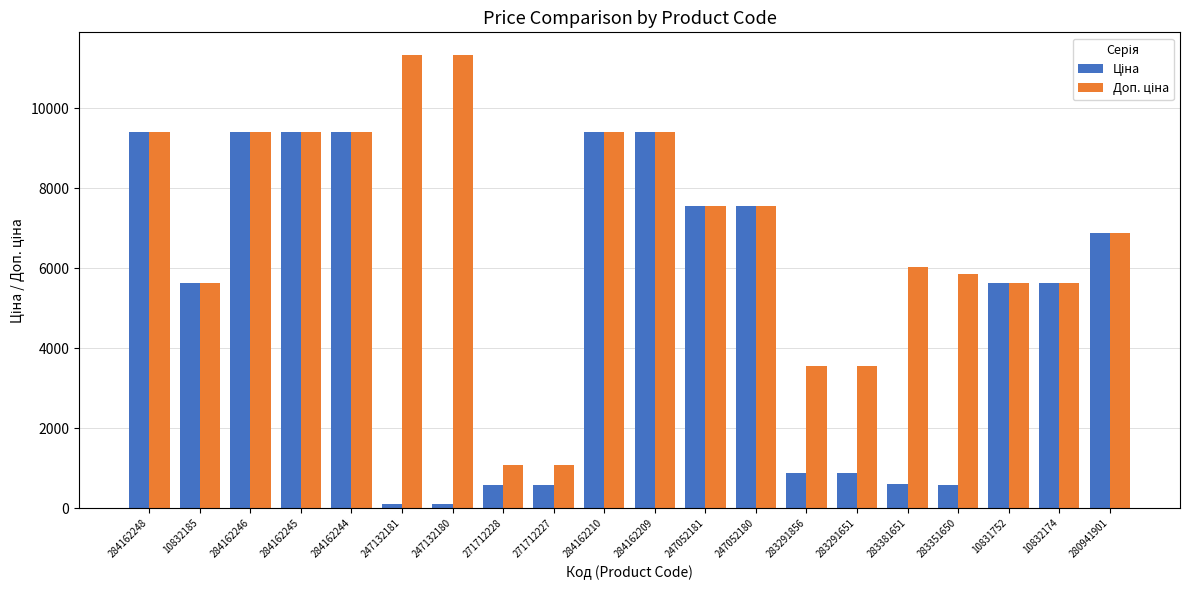

What is the total value across all series at 10831752?

11272.0